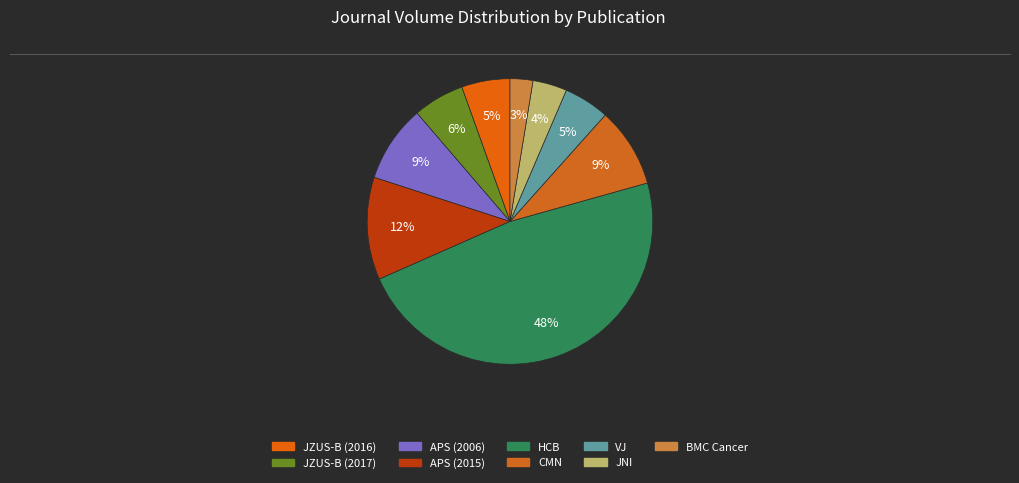

How many slices are in this pie chart?

9